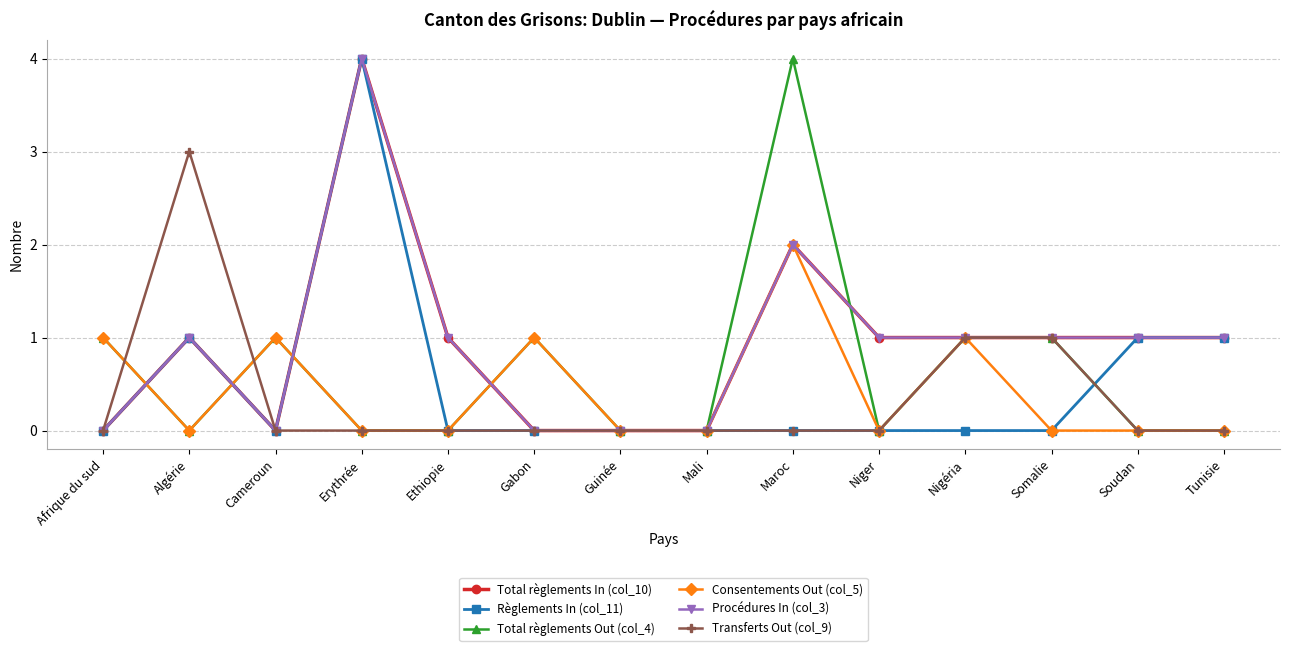

Is this an area chart (filled region under the line)?

No